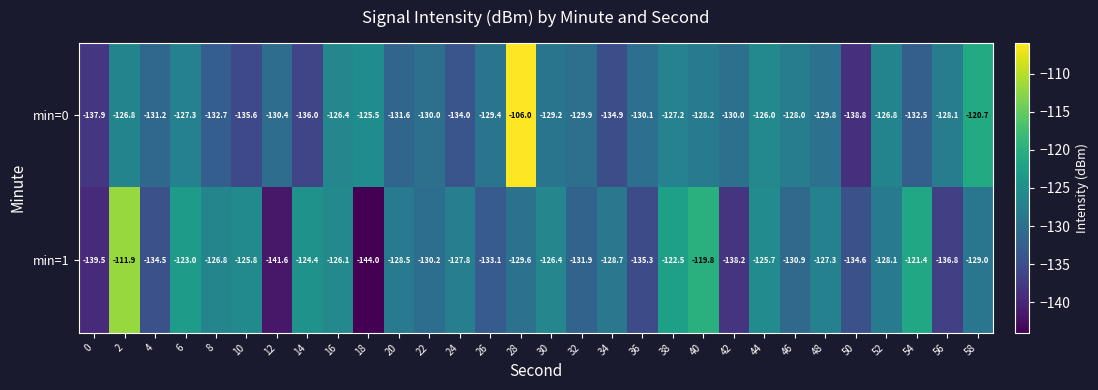

Which category has the highest value in the min=0 series?

28